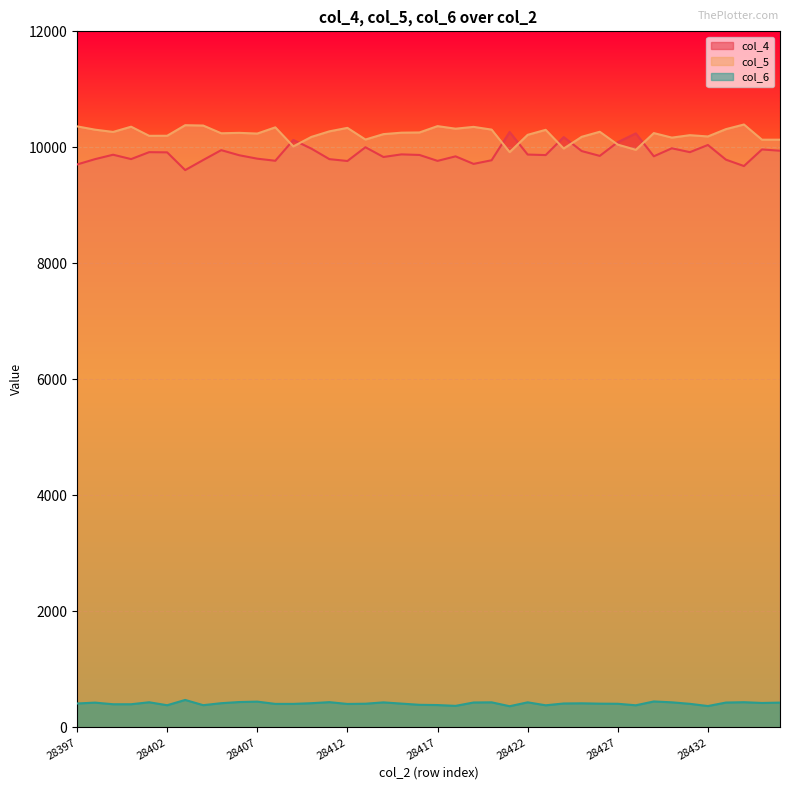

What is the sum of all col_4 values?

395606